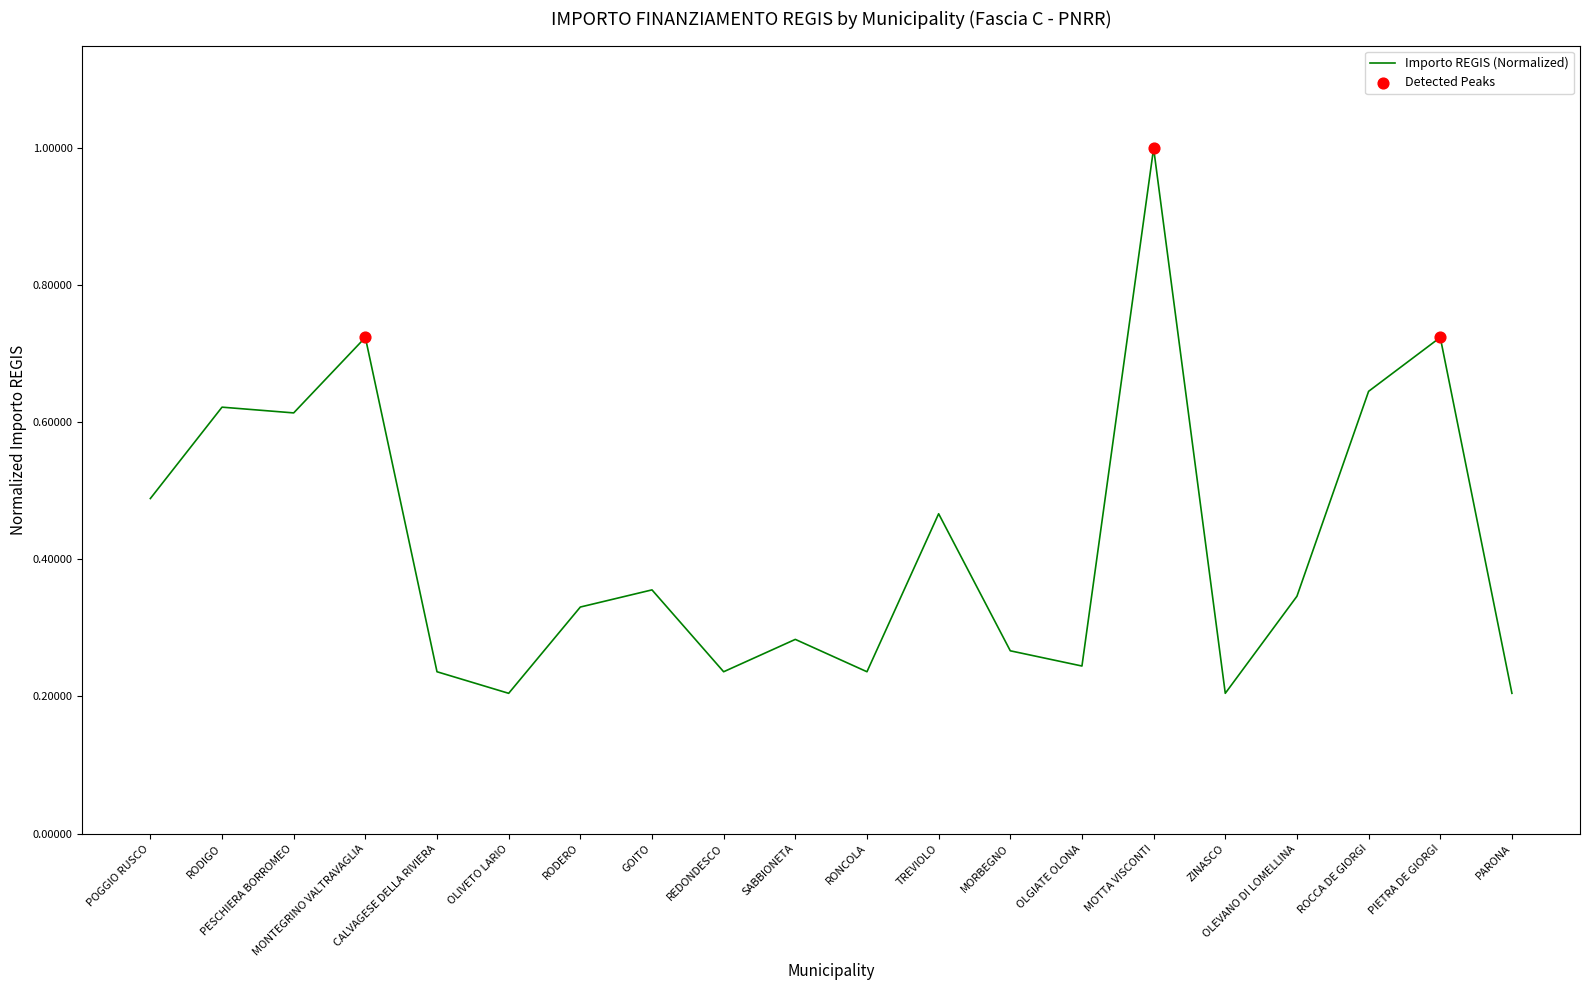

What is the change in value from MONTEGRINO VALTRAVAGLIA to MORBEGNO?

-0.5